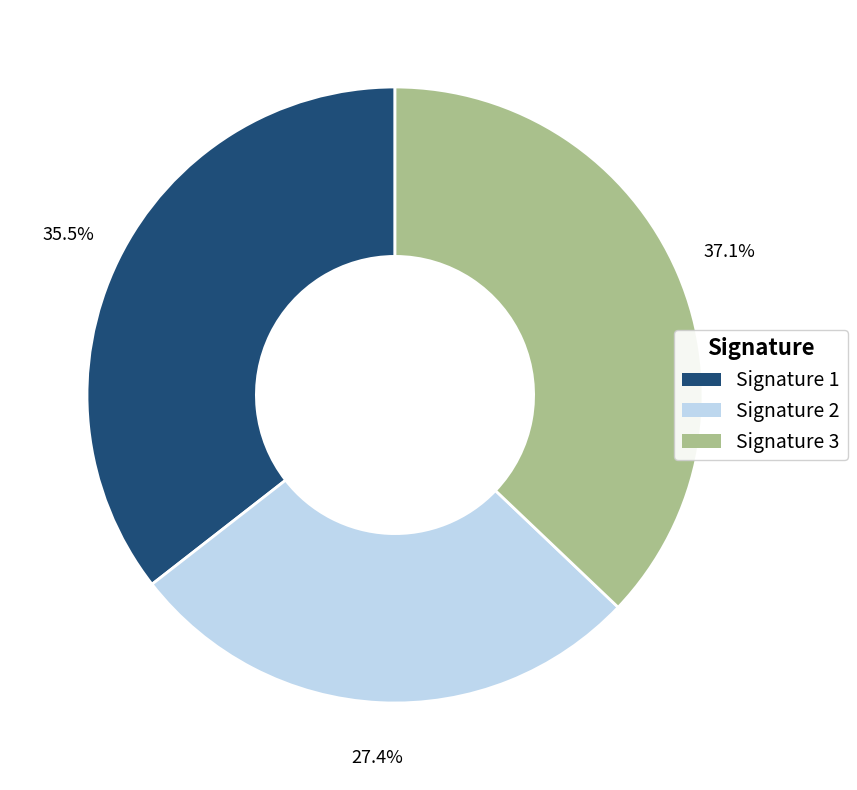

Does any single category account for the majority?

No